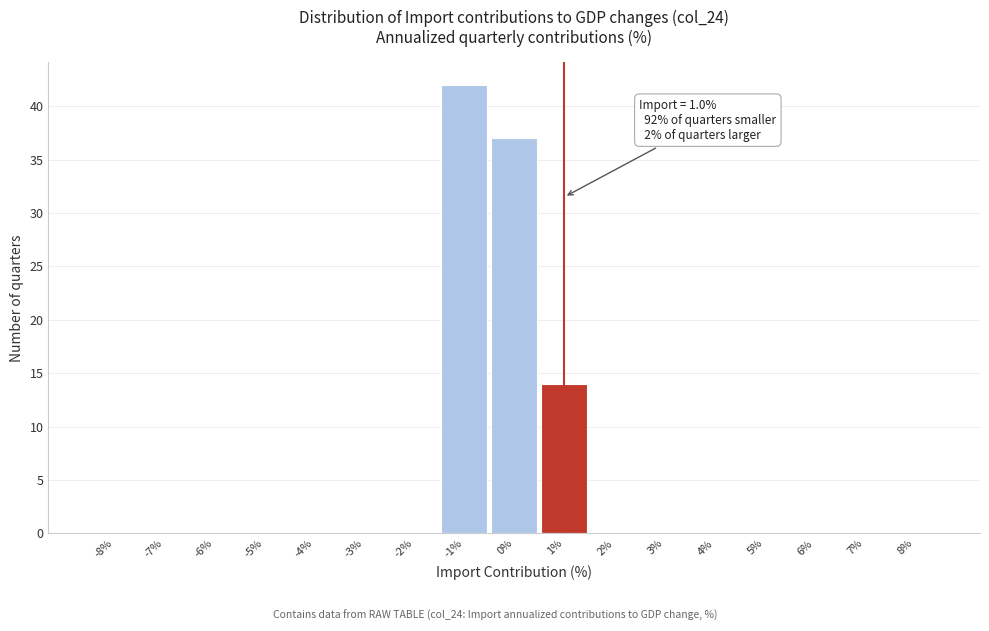

Which range on the x-axis has the tallest bar?

-1.5 to -0.5